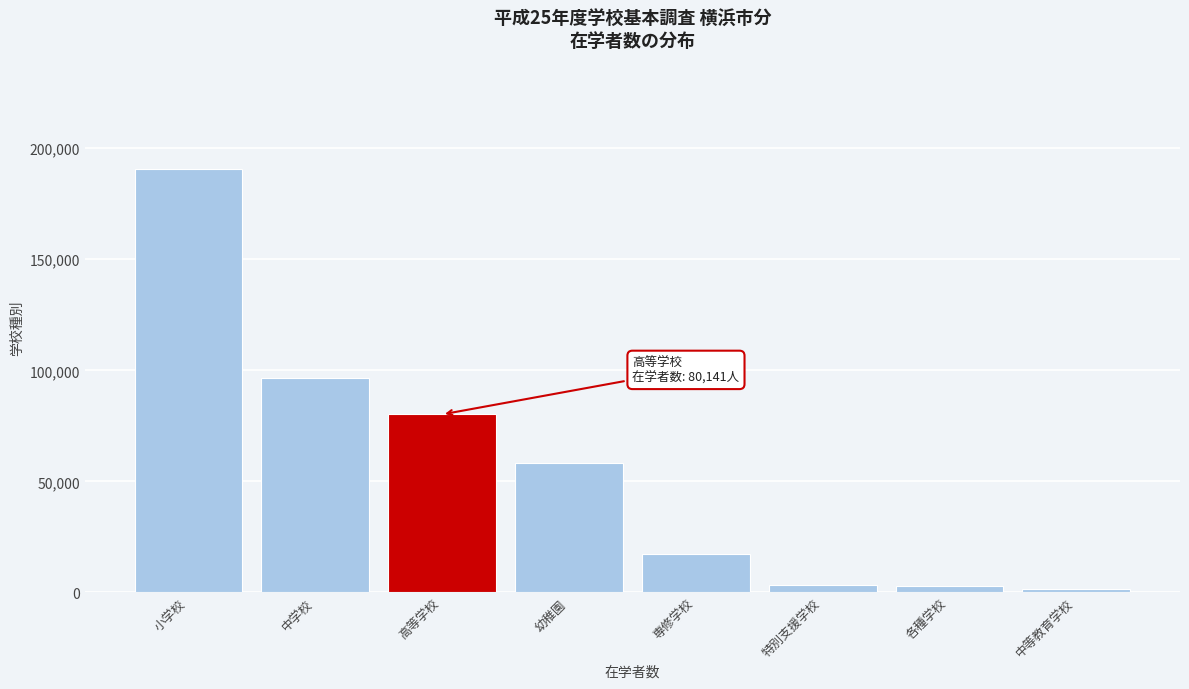

What is the greatest value displayed?

190831